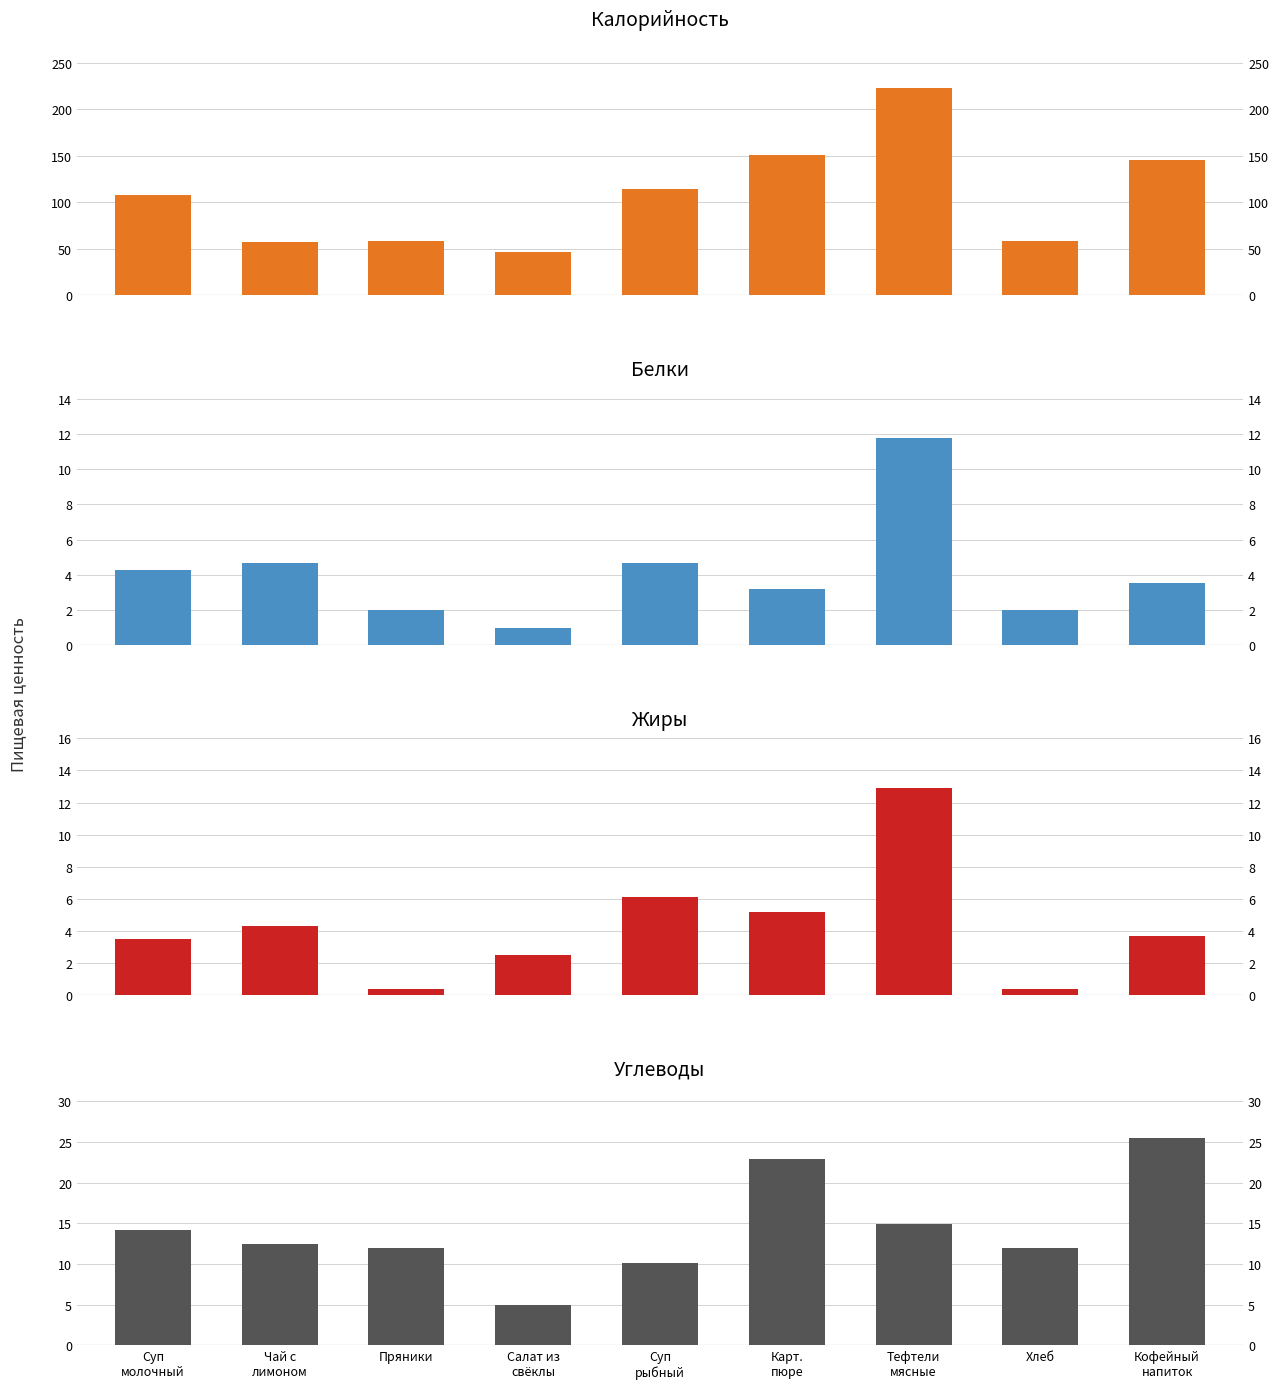

What are all the series names shown in the legend?

Калорийность, Белки, Жиры, Углеводы